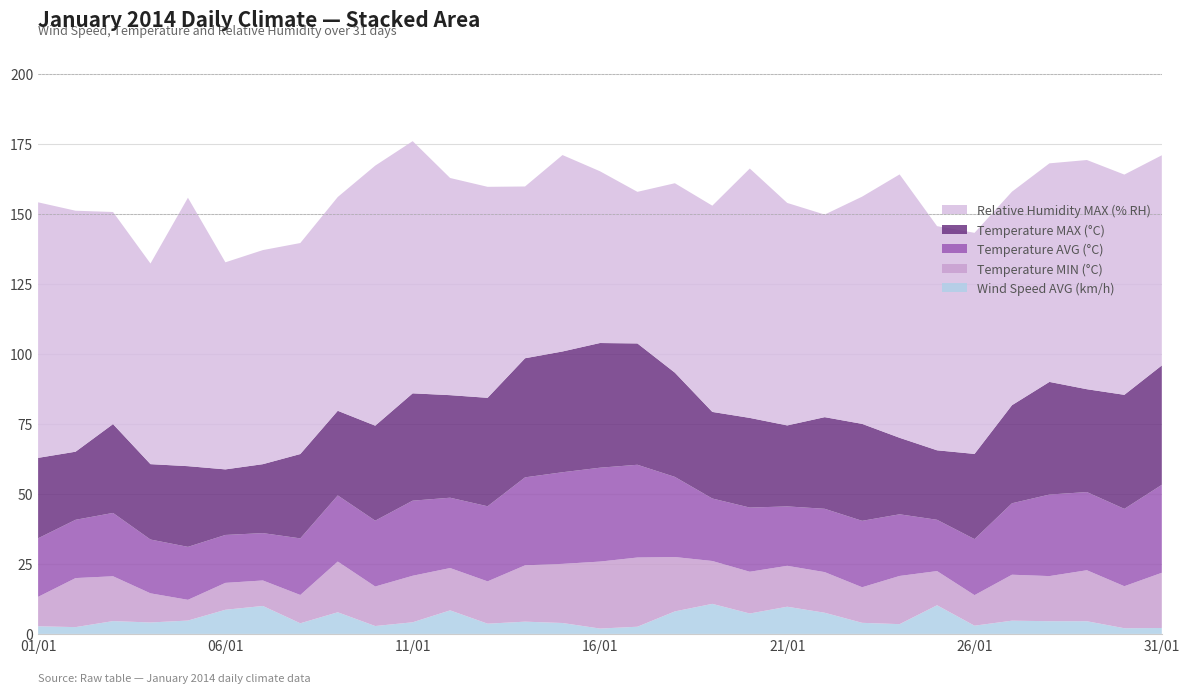

Reading left to right, list all the values displayed in this chart.

Wind Speed AVG (km/h): 2.7	2.4	4.6	4.1	4.8	8.6	10.0	3.8	7.7	2.8	4.2	8.4	3.7	4.4	3.9	1.9	2.6	8.0	10.7	7.3	9.7	7.6	4.0	3.5	10.2	2.9	4.7	4.5	4.5	2.0	2.1
Temperature MIN (°C): 10.5	17.5	16.0	10.4	7.4	9.6	9.1	10.1	18.1	14.1	16.6	15.1	15.1	20.1	21.1	23.9	24.7	19.4	15.3	14.9	14.6	14.5	12.7	17.2	12.2	10.9	16.4	16.1	18.2	15.0	19.7
Temperature AVG (°C): 20.9	20.8	22.6	19.2	18.9	17.1	16.9	20.2	23.6	23.5	26.8	25.1	26.8	31.4	32.7	33.5	33.1	28.6	22.3	22.9	21.2	22.6	23.7	22.0	18.3	20.0	25.5	29.1	27.9	27.6	31.4
Temperature MAX (°C): 28.7	24.3	31.7	26.9	28.8	23.4	24.6	30.1	30.2	33.9	38.3	36.6	38.7	42.5	43.1	44.5	43.3	37.2	30.9	32.0	28.9	32.7	34.6	27.3	24.8	30.4	35.0	40.2	36.7	40.7	42.6
Relative Humidity MAX (% RH): 91.2	86.0	75.7	71.6	95.8	73.9	76.4	75.3	76.3	92.8	90.0	77.5	75.3	61.3	70.1	61.3	54.1	67.6	73.6	89.0	79.4	72.3	81.1	94.0	80.0	78.9	76.2	78.0	81.8	78.6	75.0